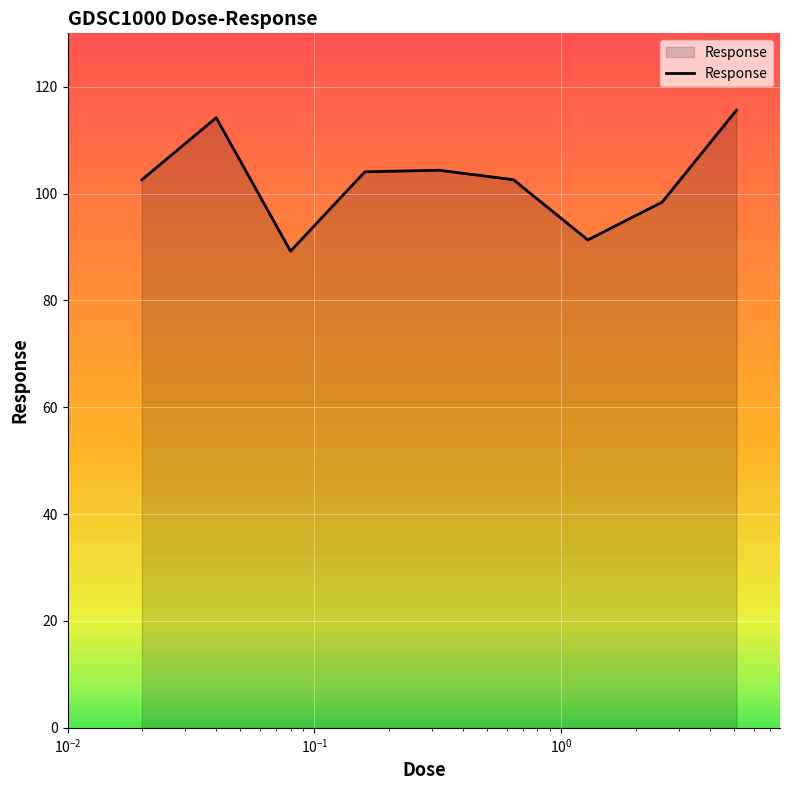

What is the minimum value shown in the chart?

89.2